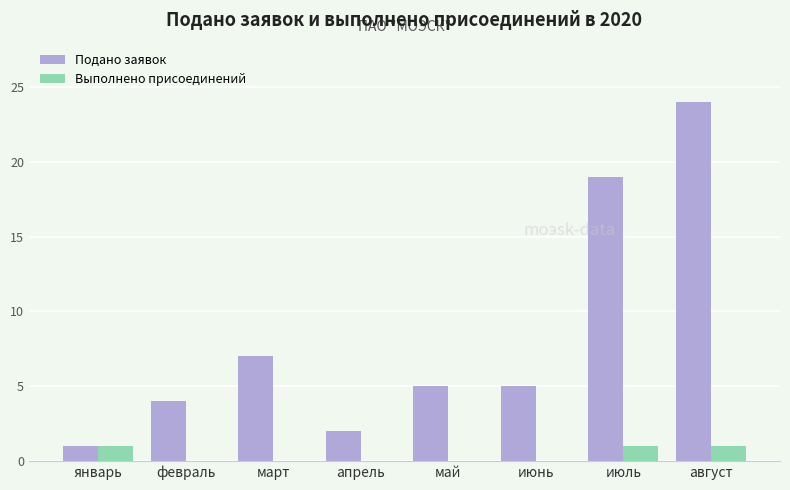

Which series changed the most between февраль and май?

Подано заявок